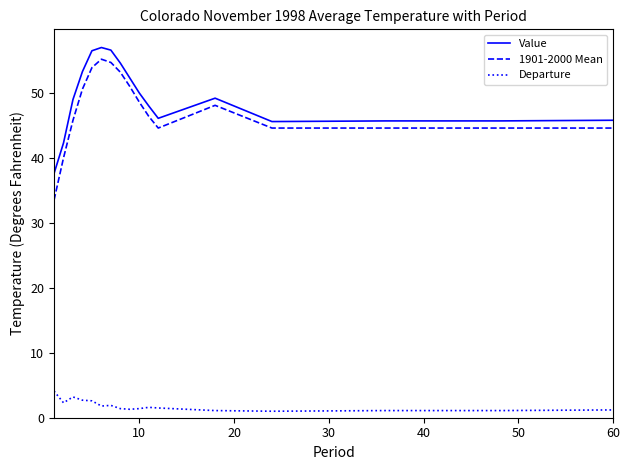

Which series has the largest range (max minus min)?

1901-2000 Mean